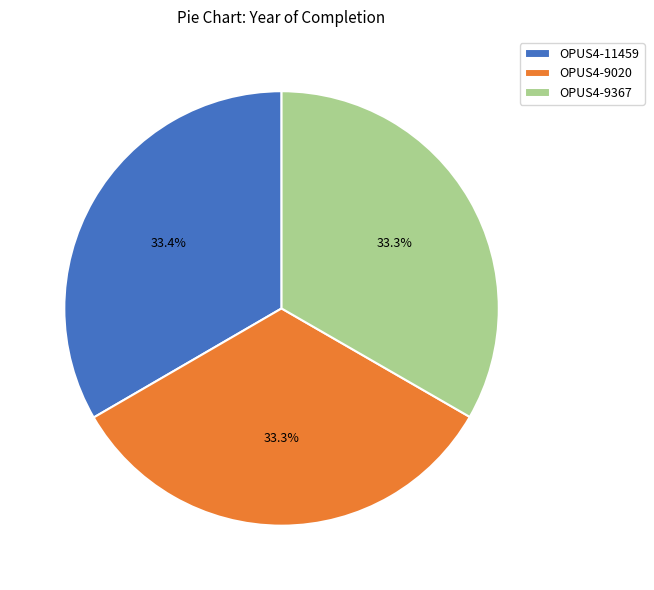

How many slices are in this pie chart?

3